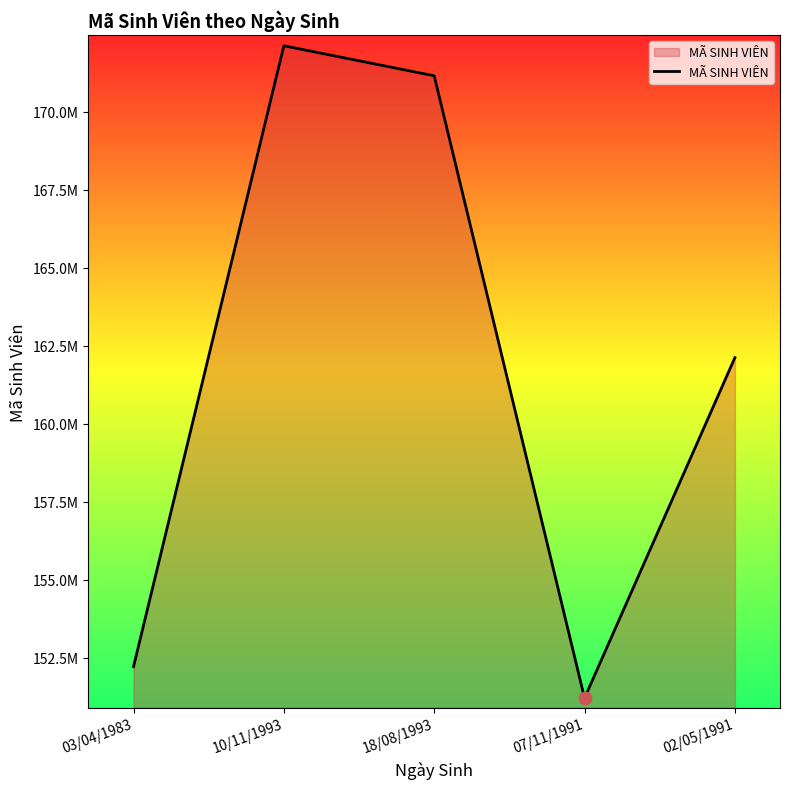

What is the change in value from 07/11/1991 to 02/05/1991?

+10907202